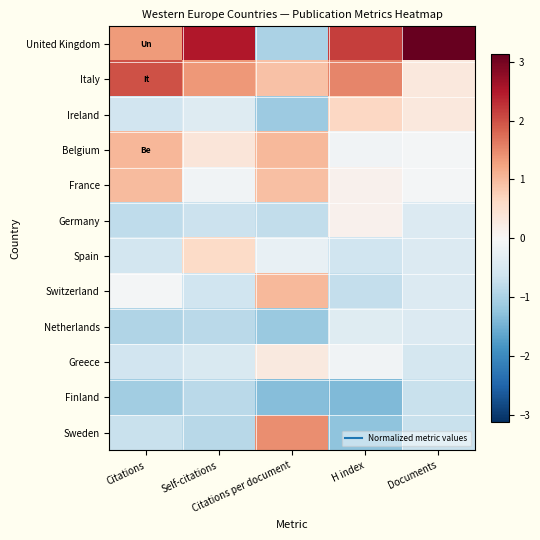

How many distinct data groups are displayed?

12